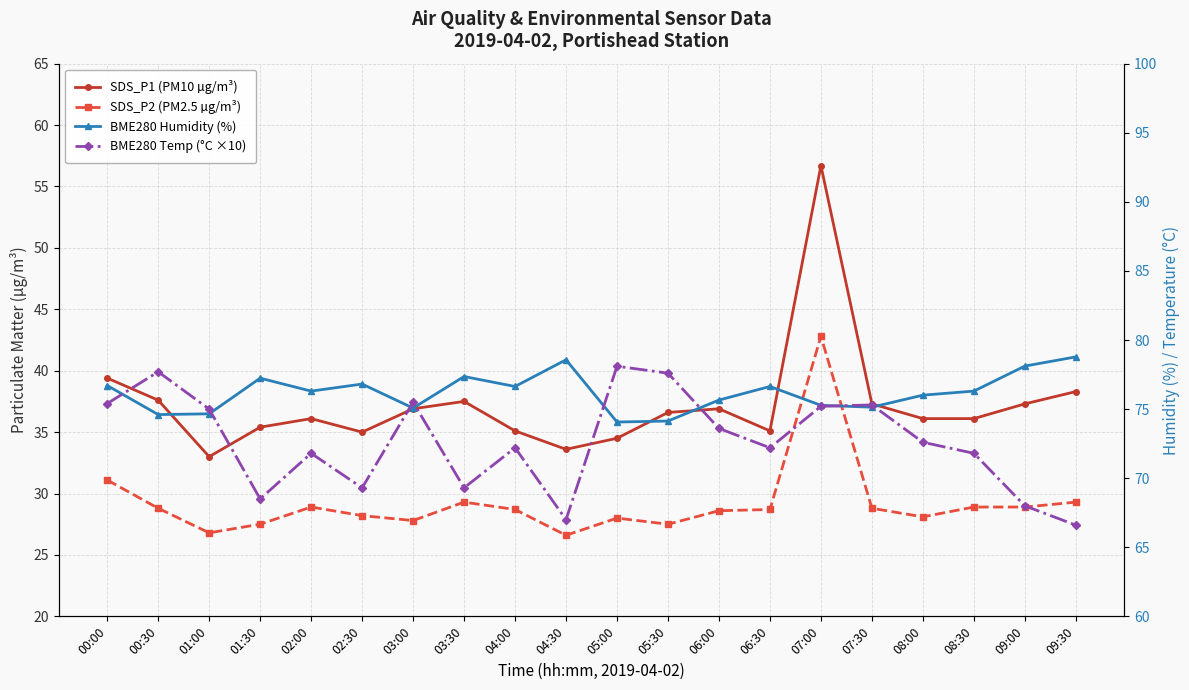

What is the value of the BME280 Temp (°C ×10) point at the 11th from the left?

78.1